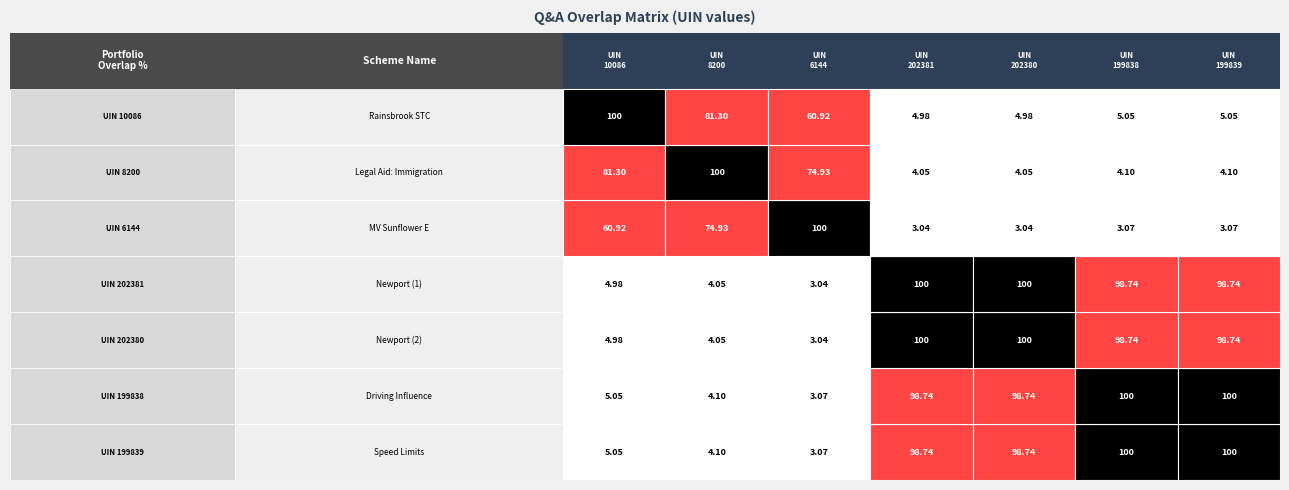

The value of 6144 at 3 is 337152. True or false?

False